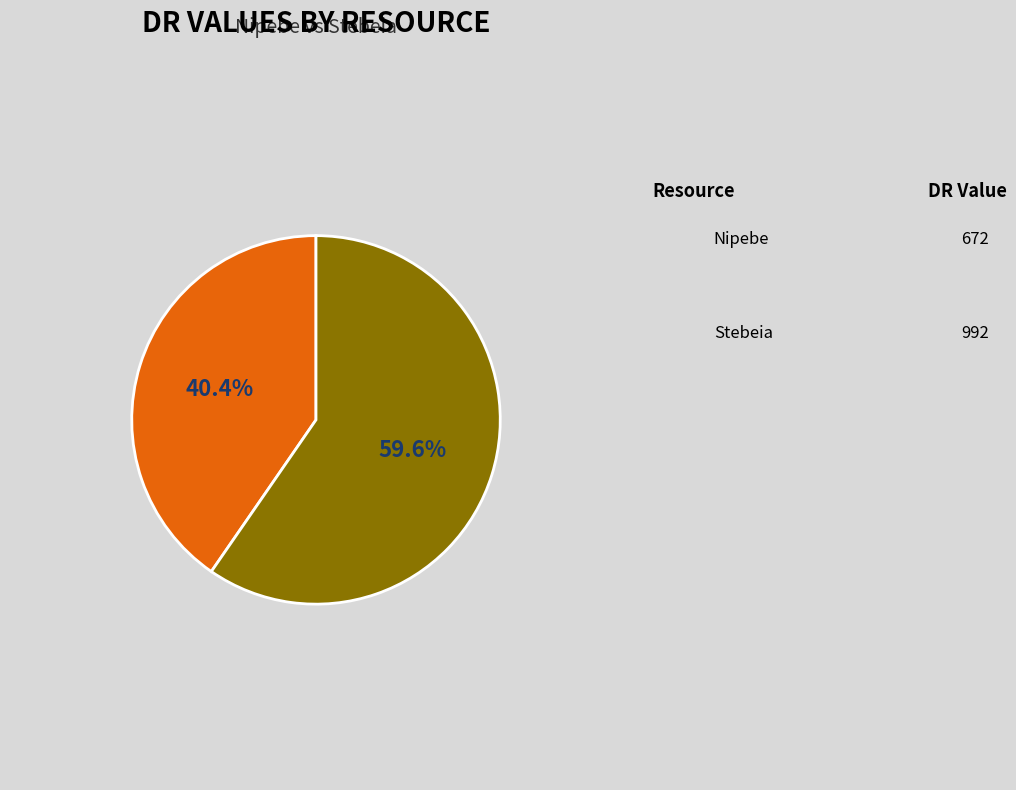

Is there a majority slice in this chart?

Yes